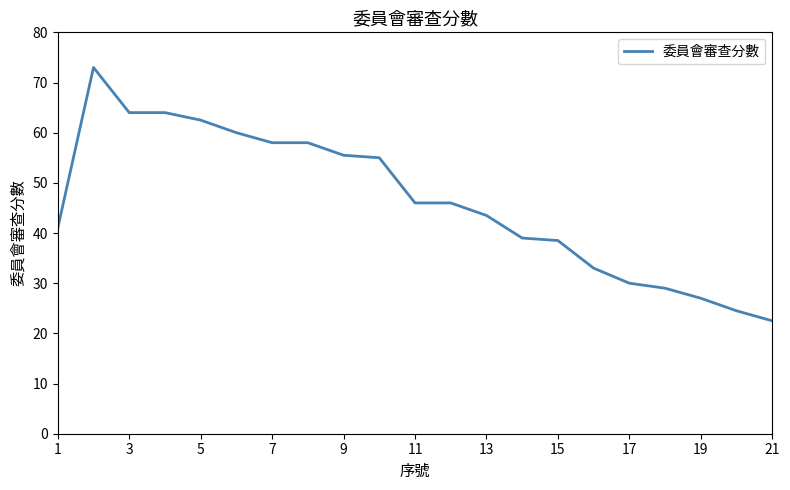

What is the maximum value shown in the chart?

73.0